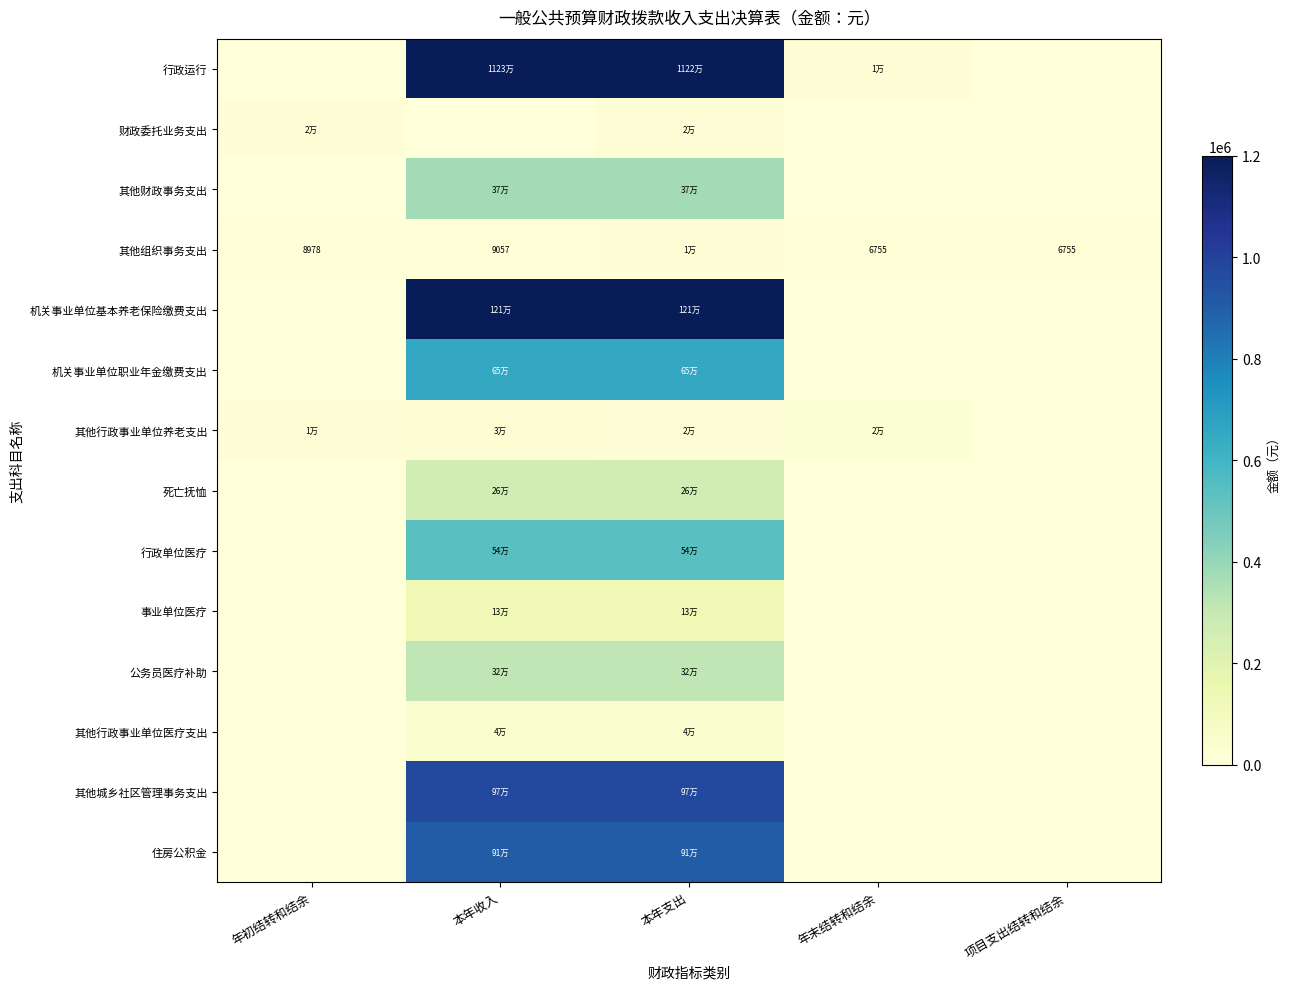

True or false: 其他行政事业单位医疗支出 has a value of 28292.0 at 本年支出.

False